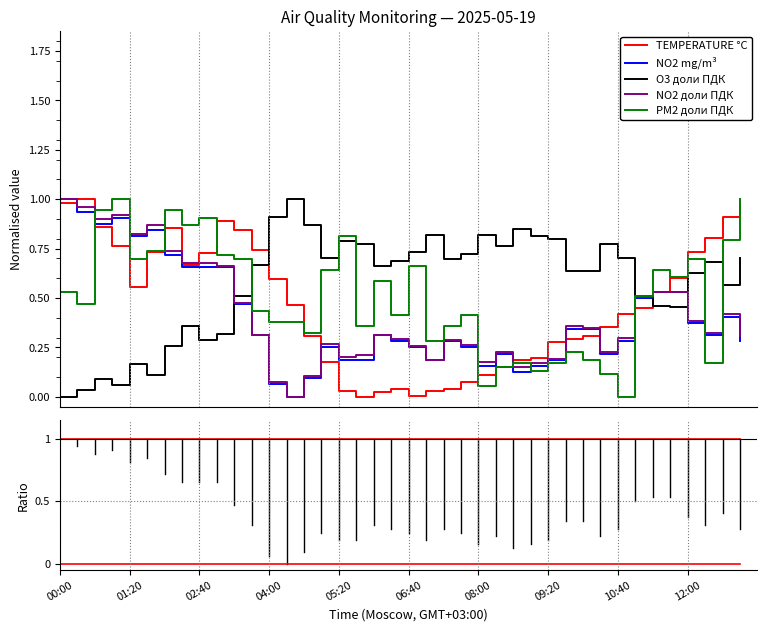

True or false: NO2 доли ПДК and PM2 доли ПДК intersect in this chart.

True